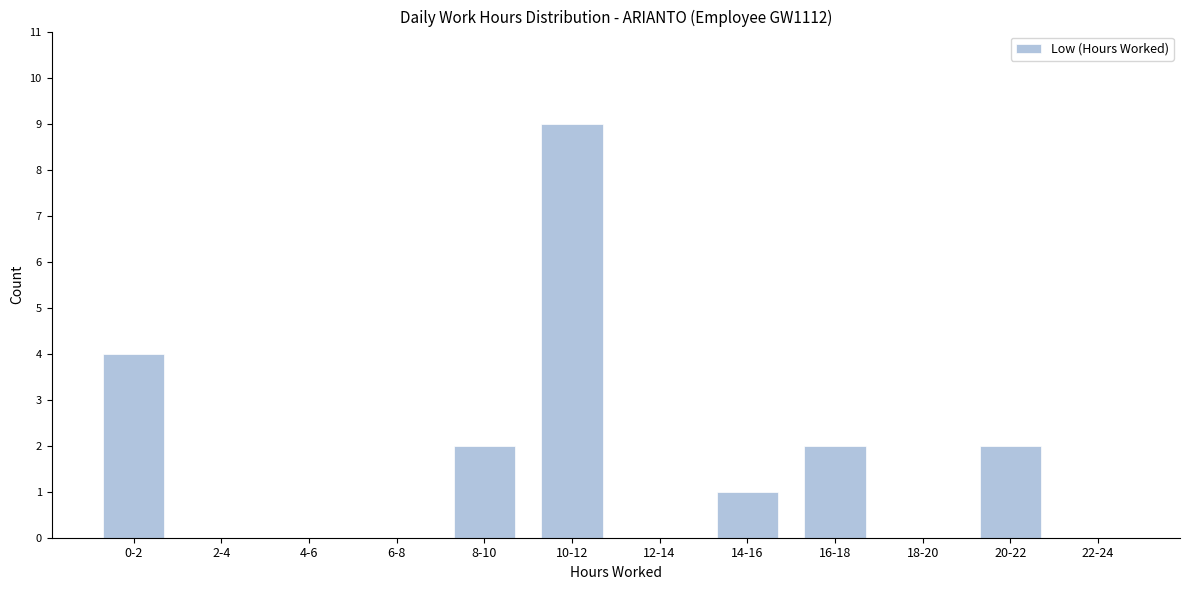

Reading left to right, extract all data points from this chart.

0-2=4	2-4=0	4-6=0	6-8=0	8-10=2	10-12=9	12-14=0	14-16=1	16-18=2	18-20=0	20-22=2	22-24=0